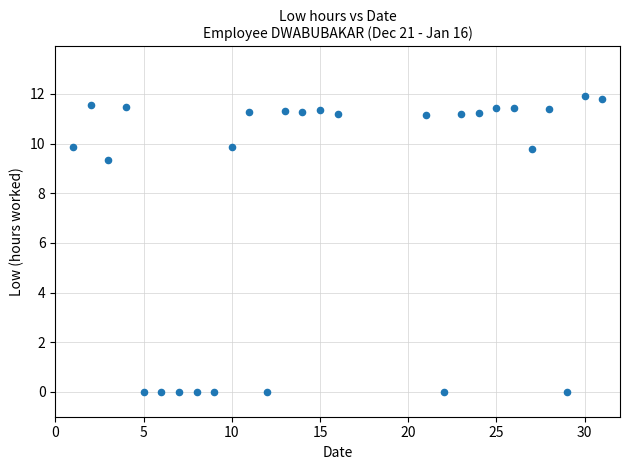

What is the range of Y values (max minus min)?

11.9